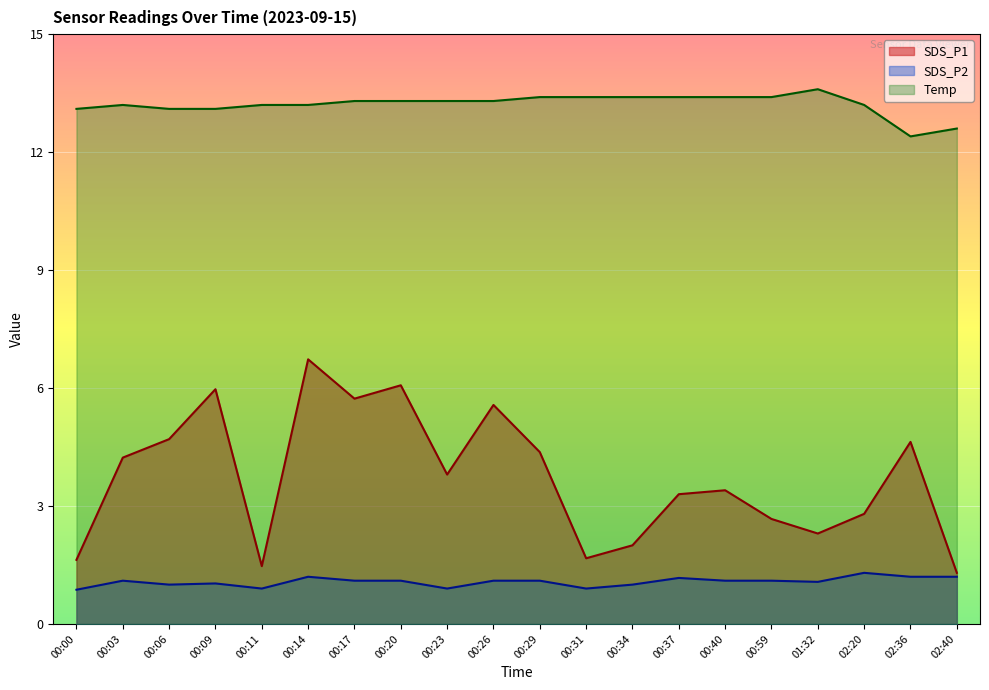

What are all the series names shown in the legend?

SDS_P1, SDS_P2, Temp